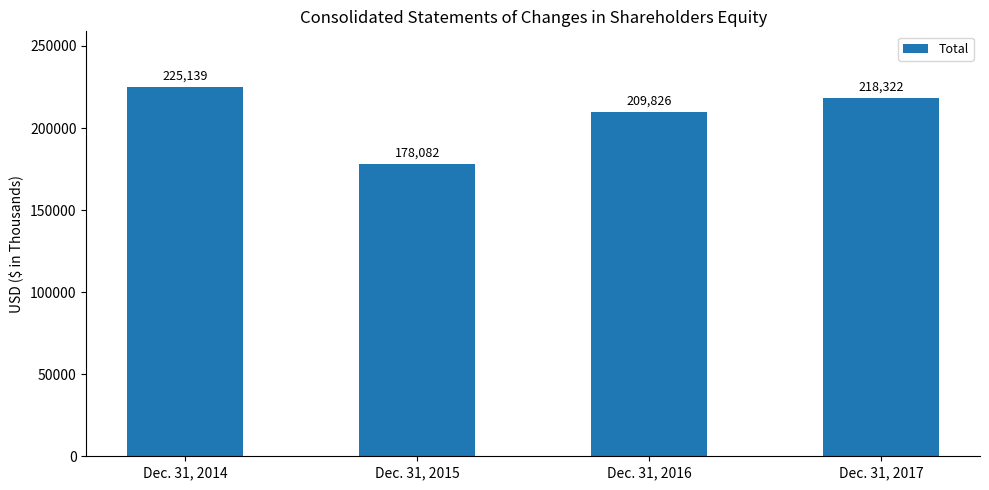

The value at Dec. 31, 2015 is 178082. True or false?

True